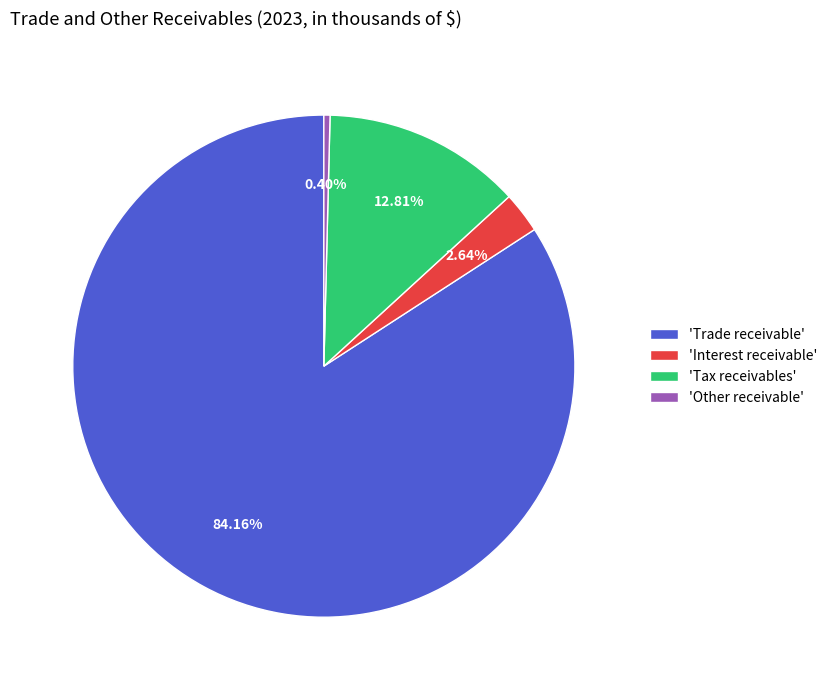

What is the largest slice in the pie chart?

'Trade receivable'